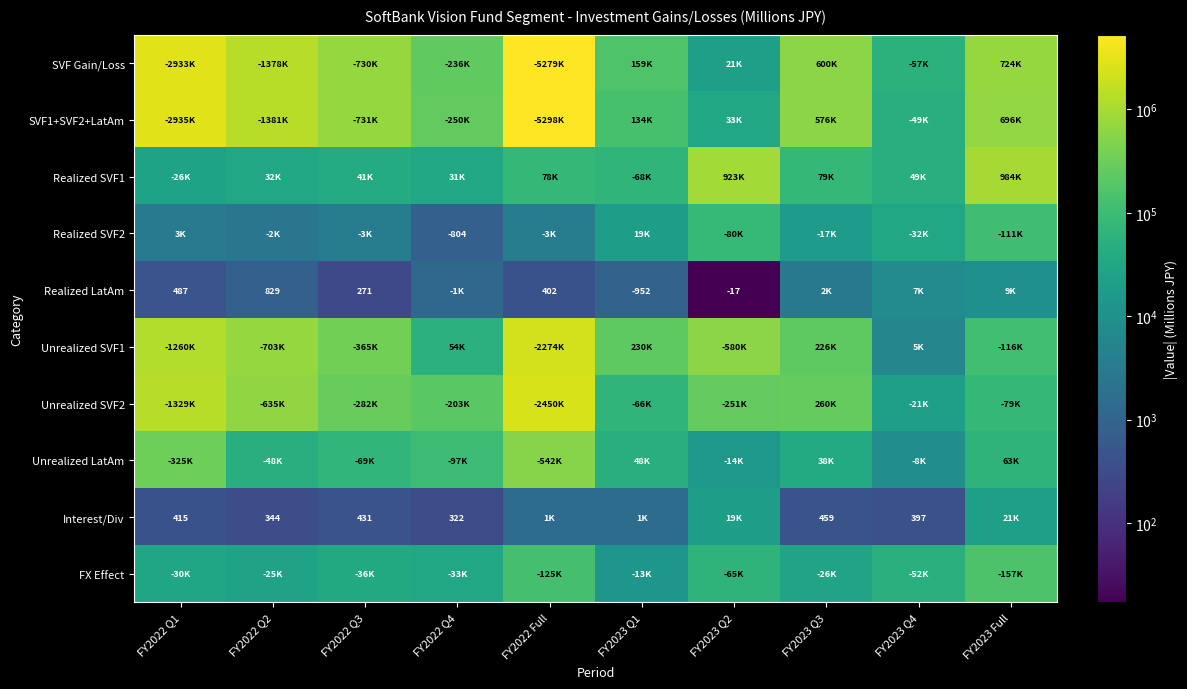

True or false: Realized SVF2 has a value of -1270 at FY2022 Q4.

False